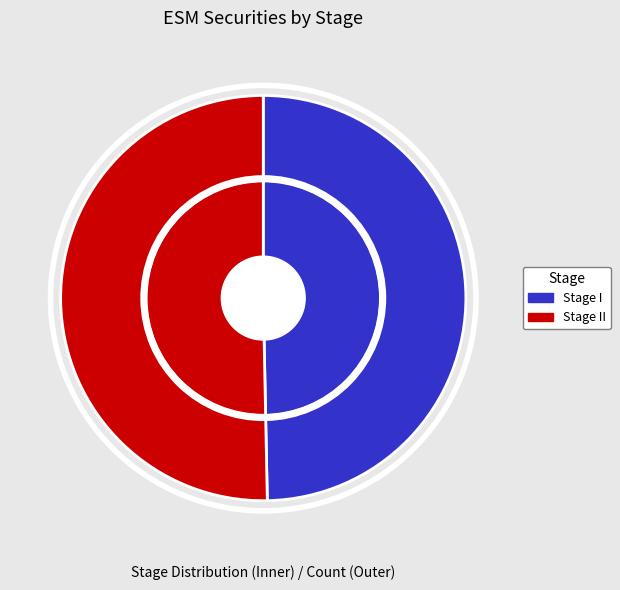

True or false: Stage II accounts for 43% of the total.

False